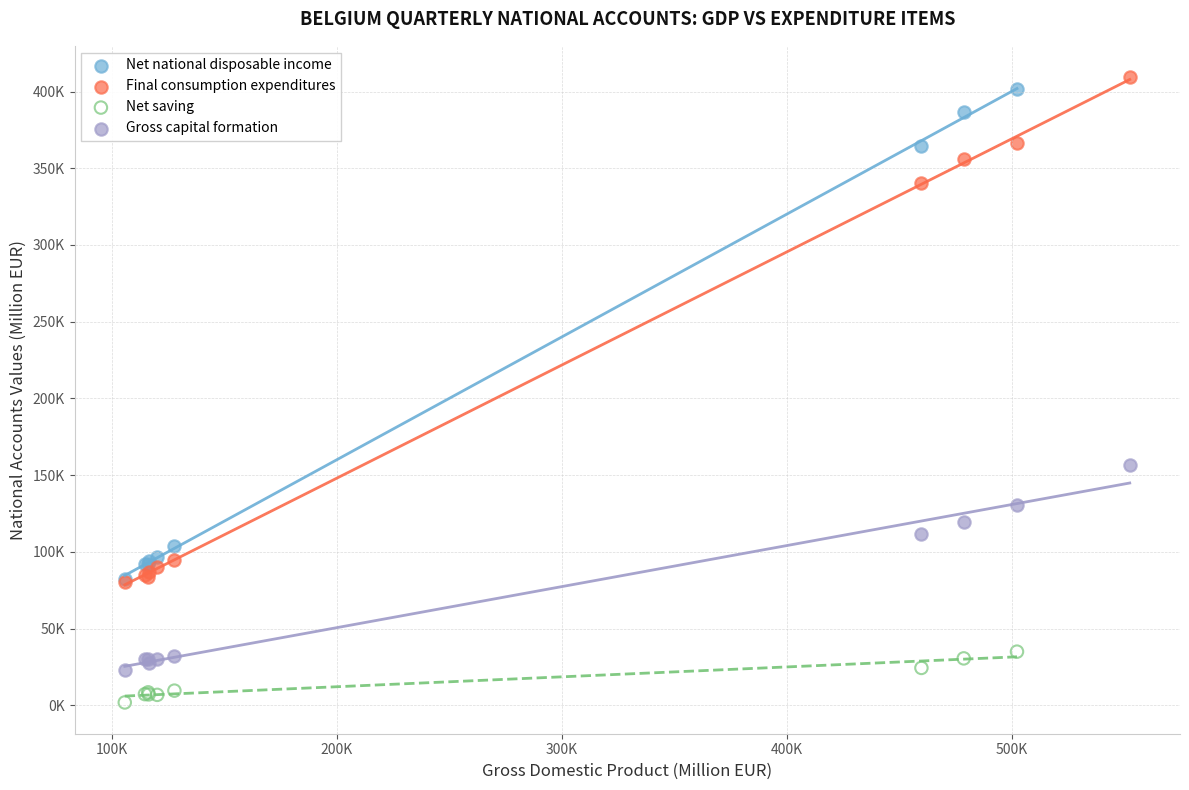

Which series reaches the maximum Y coordinate?

Final consumption expenditures